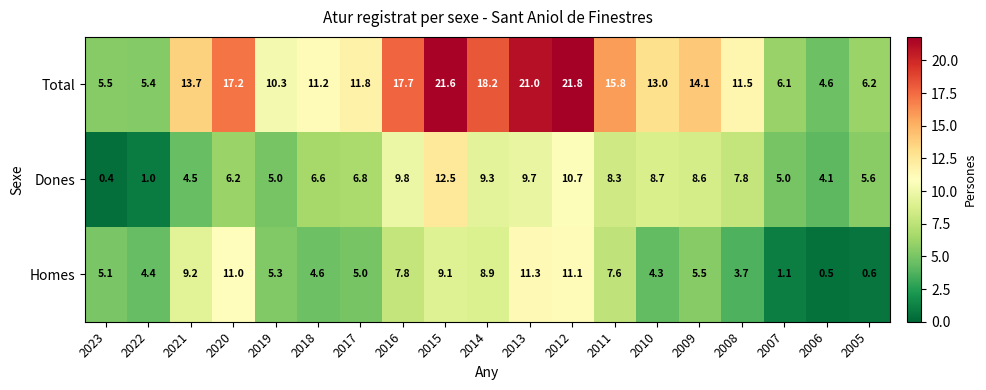

At 2017, list the series in order from smallest to largest.

Homes, Dones, Total